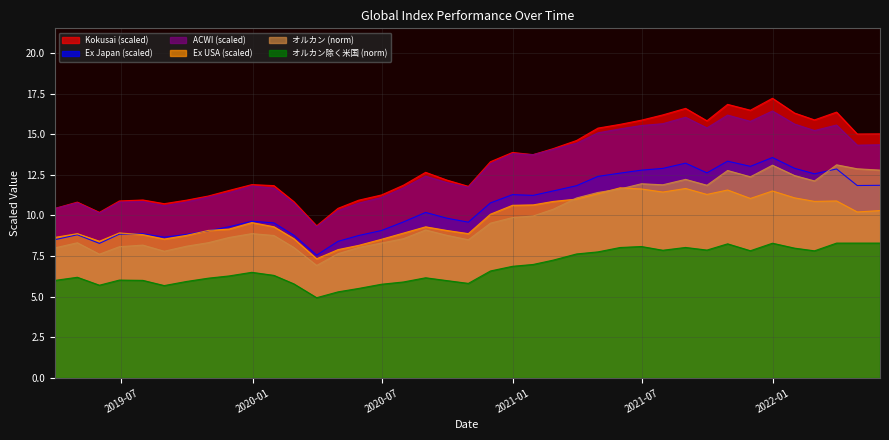

The オルカン series shows 12.1 at 2022-02-28. True or false?

True